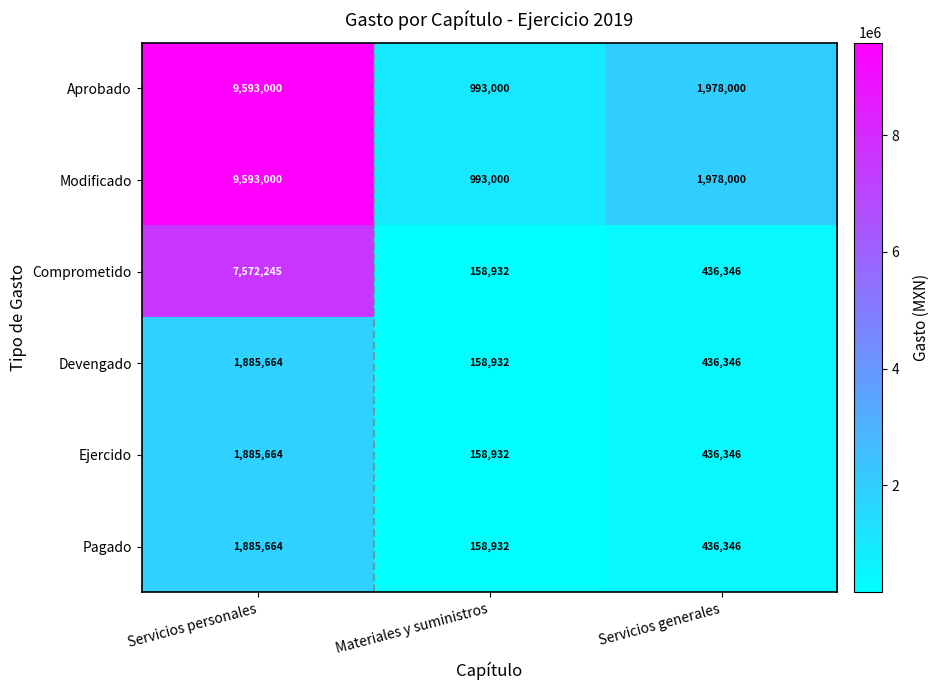

List the labels in order of Modificado value, largest first.

Servicios personales, Servicios generales, Materiales y suministros